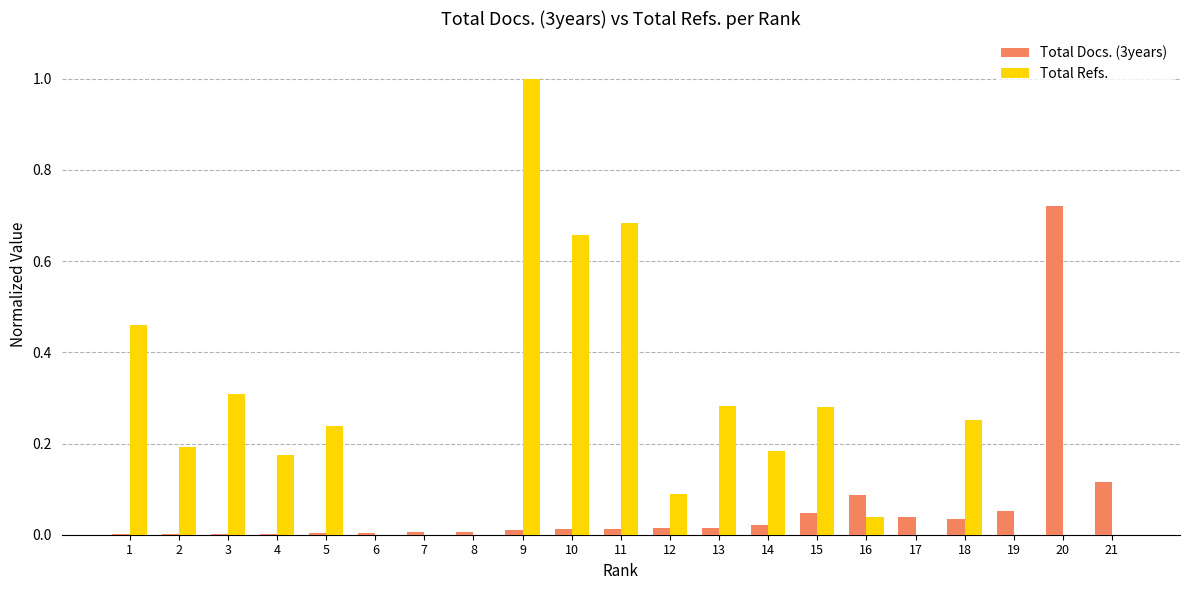

What is the sum of all Total Refs. values?

4.8